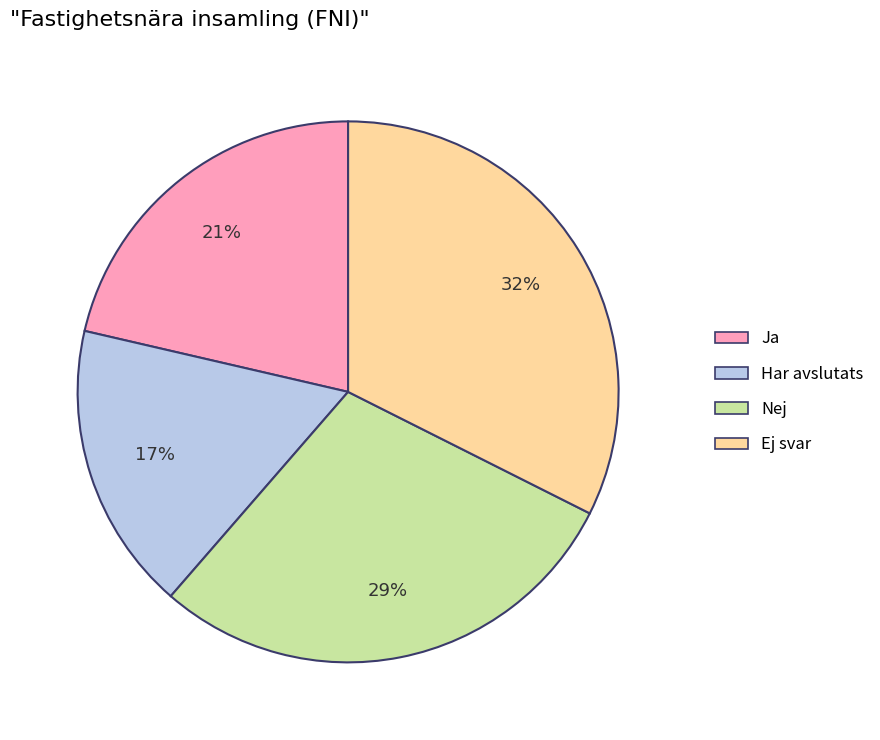

To the nearest percent, what is the combined percentage of Nej and Har avslutats?

46%